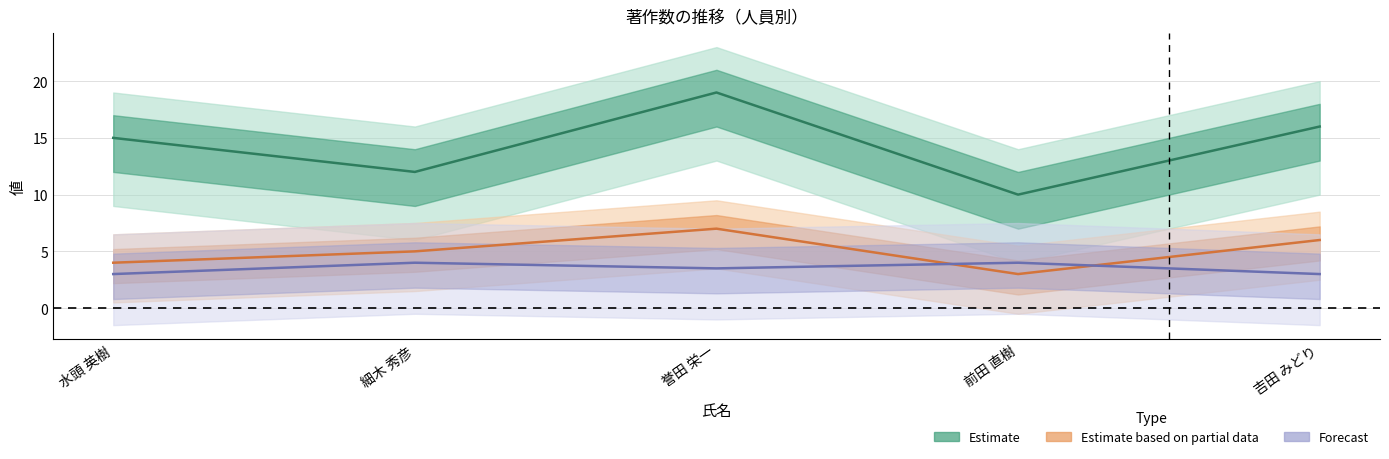

Where is 著作合計 (線) nearest to the value 14?

水頭 英樹